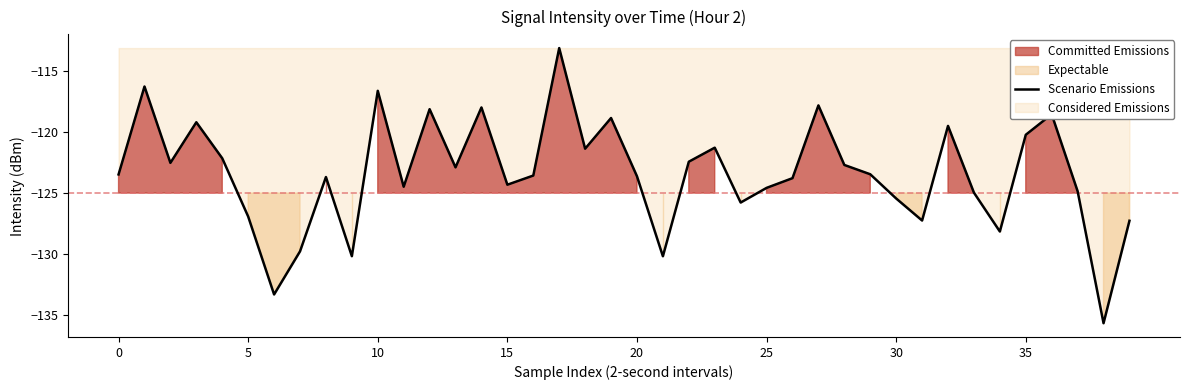

What is the label of the 11th point from the right?

29